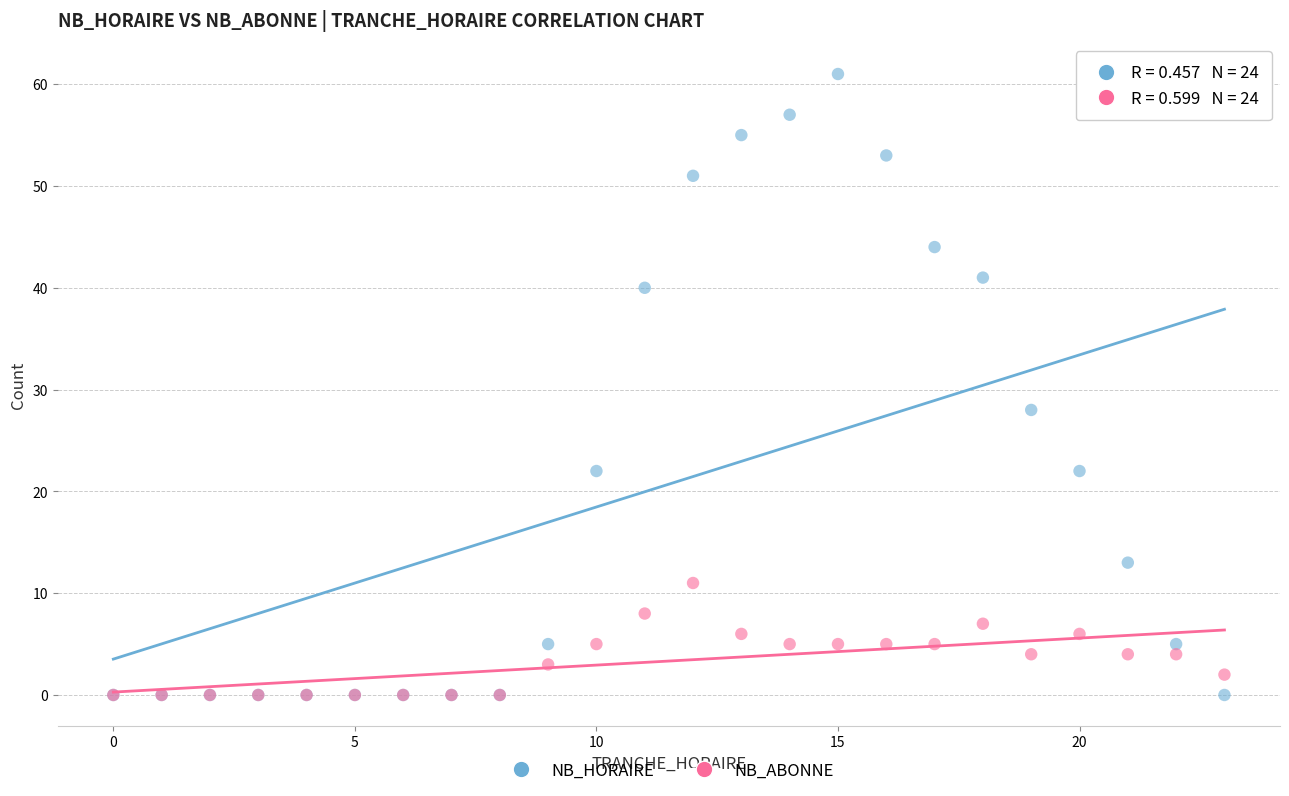

What are all the series names shown in the legend?

NB_HORAIRE, NB_ABONNE